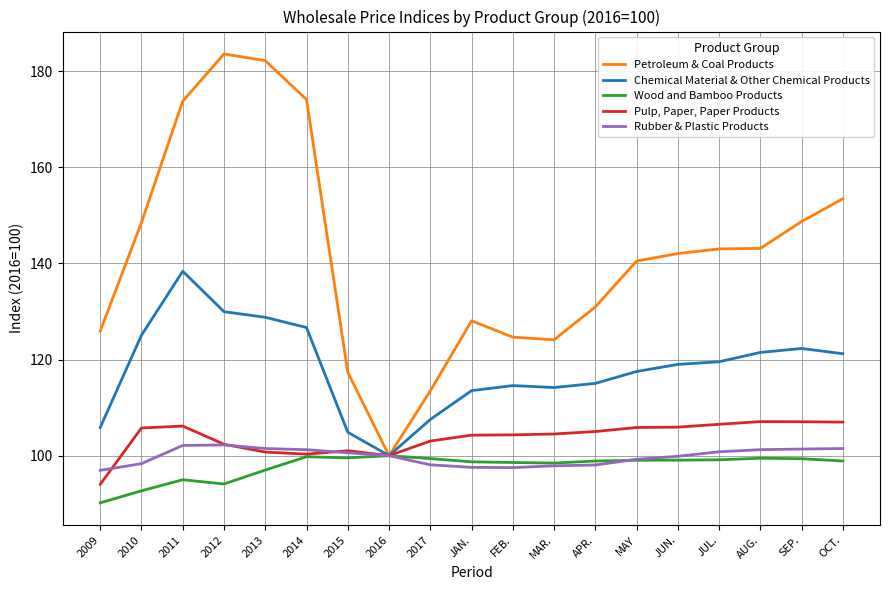

The value of Wood and Bamboo Products at OCT. is 160.1. True or false?

False